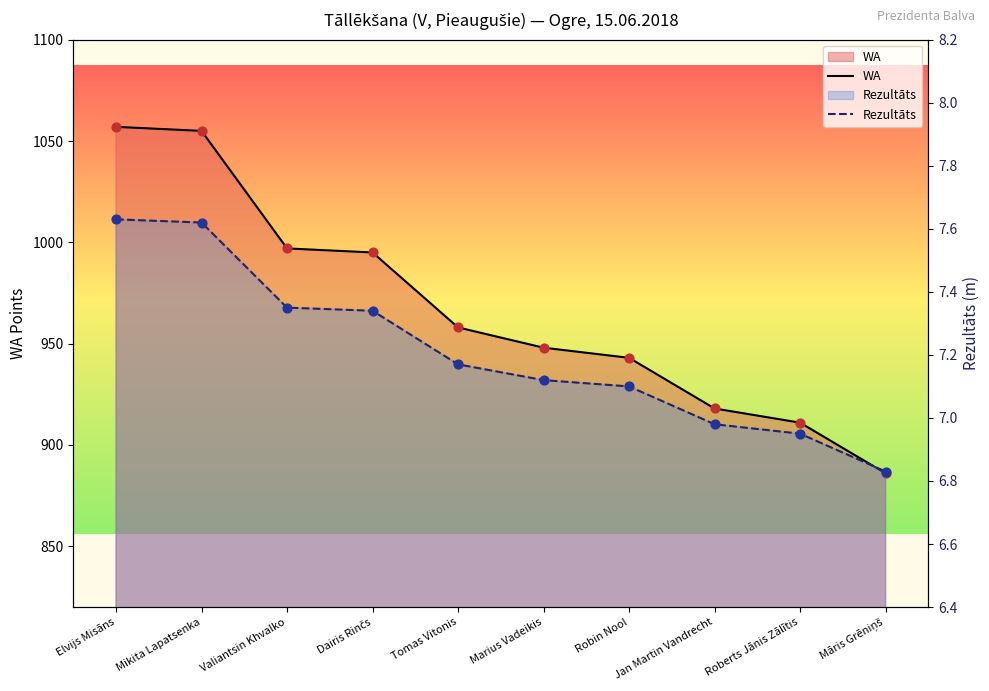

Which series contains the lowest Y value?

Rezultāts